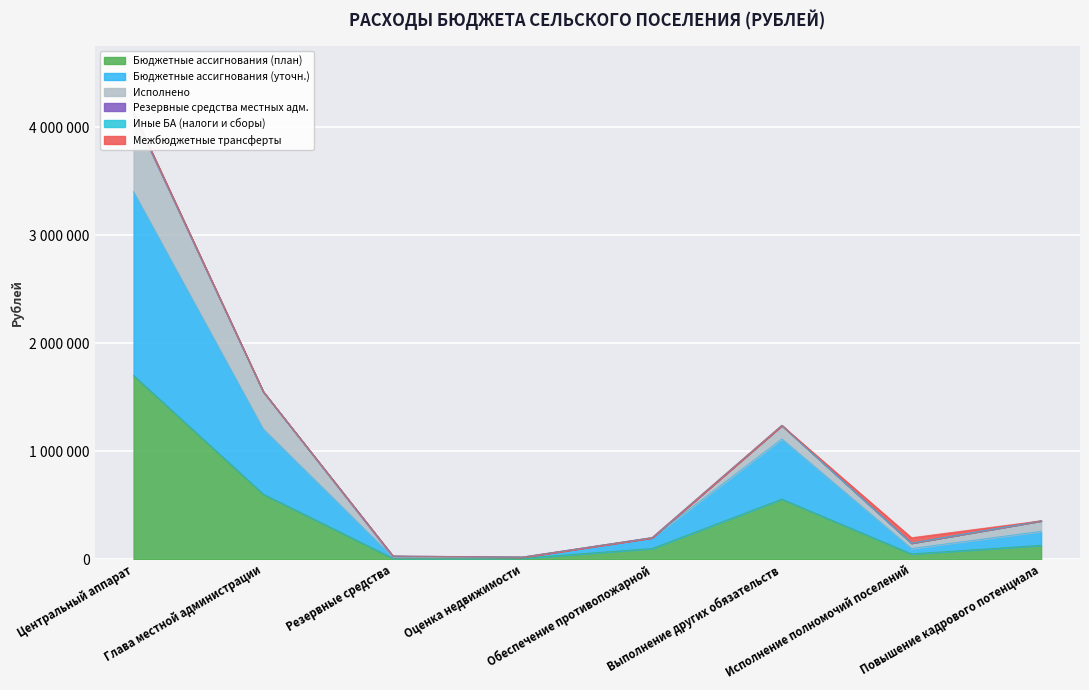

The value of Бюджетные ассигнования (план) at Обеспечение противопожарной is 146687.3. True or false?

False